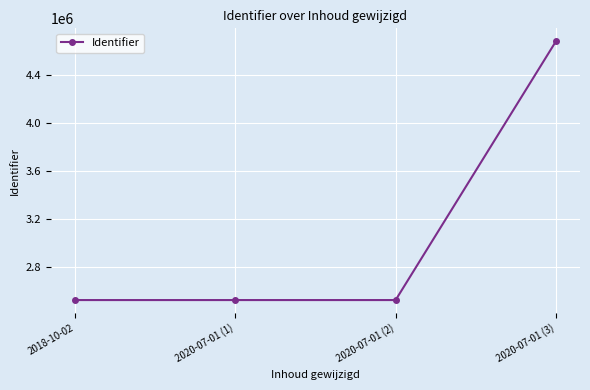

Does the chart have visible grid lines?

Yes